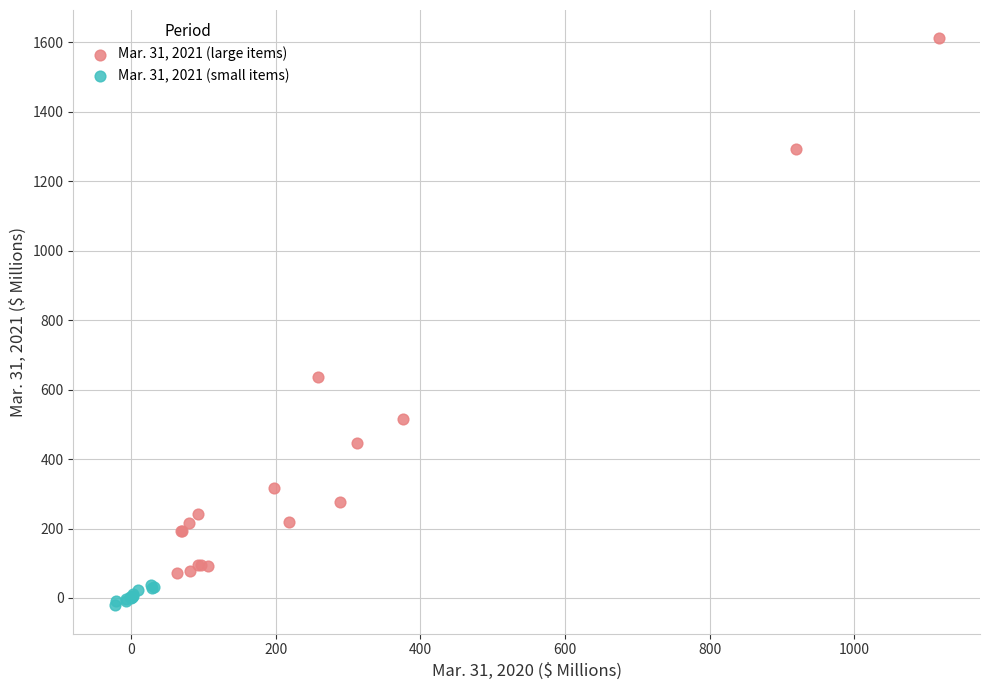

Which series contains the lowest Y value?

Mar. 31, 2021 (small items)